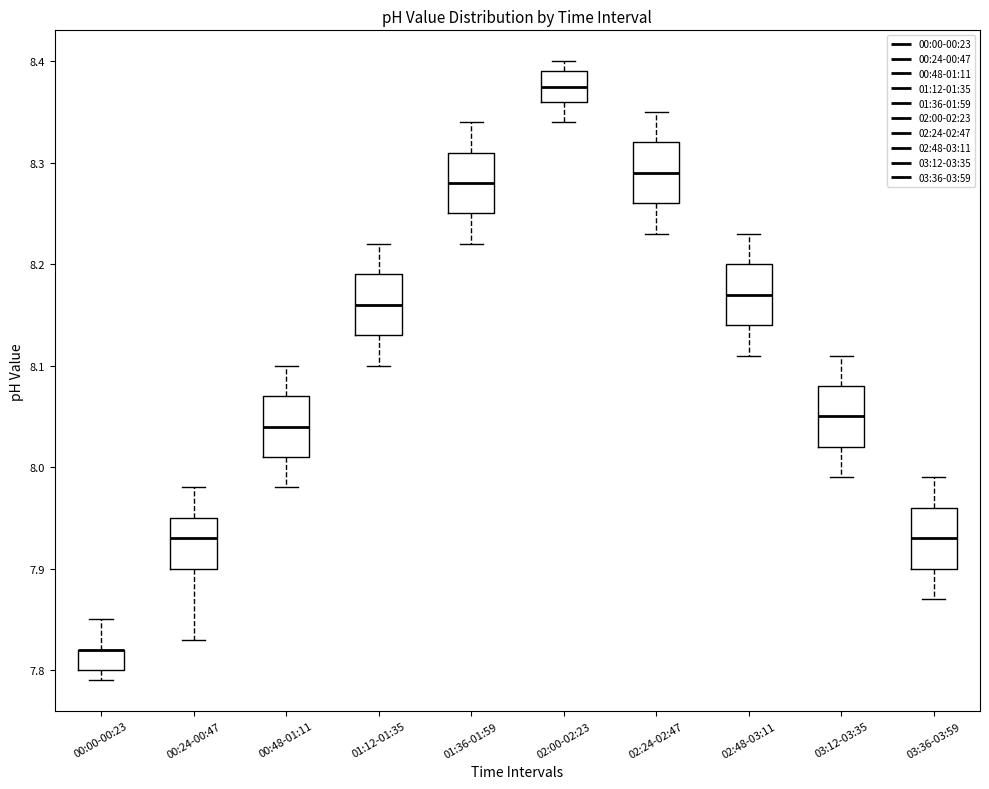

Reading left to right, transcribe this box plot: for each box, give where its median line is, the range the box spans, and where its two whiskers end, as read against the y-axis. The values are not printed on the chart, so give them approximately, as read against the axis.

00:00-00:23: median 7.82 (drawn on the box's upper edge), box 7.80 to 7.82, whiskers 7.79 to 7.85
00:24-00:47: median 7.93, box 7.90 to 7.95, whiskers 7.83 to 7.98
00:48-01:11: median 8.04, box 8.01 to 8.07, whiskers 7.98 to 8.10
01:12-01:35: median 8.16, box 8.13 to 8.19, whiskers 8.10 to 8.22
01:36-01:59: median 8.28, box 8.25 to 8.31, whiskers 8.22 to 8.34
02:00-02:23: median 8.38, box 8.36 to 8.39, whiskers 8.34 to 8.40
02:24-02:47: median 8.29, box 8.26 to 8.32, whiskers 8.23 to 8.35
02:48-03:11: median 8.17, box 8.14 to 8.20, whiskers 8.11 to 8.23
03:12-03:35: median 8.05, box 8.02 to 8.08, whiskers 7.99 to 8.11
03:36-03:59: median 7.93, box 7.90 to 7.96, whiskers 7.87 to 7.99